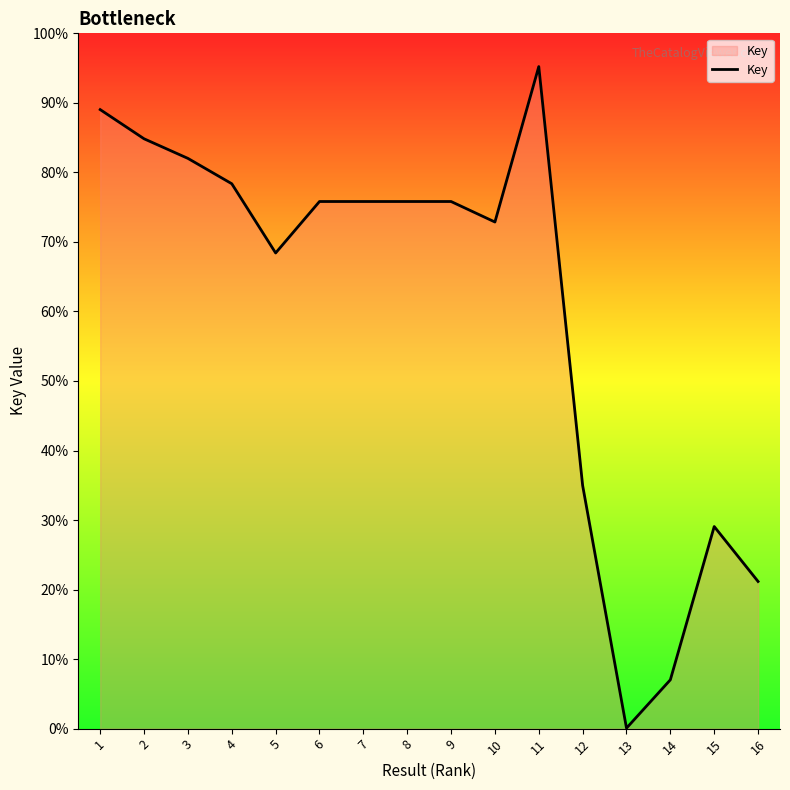

Does the chart have visible grid lines?

No